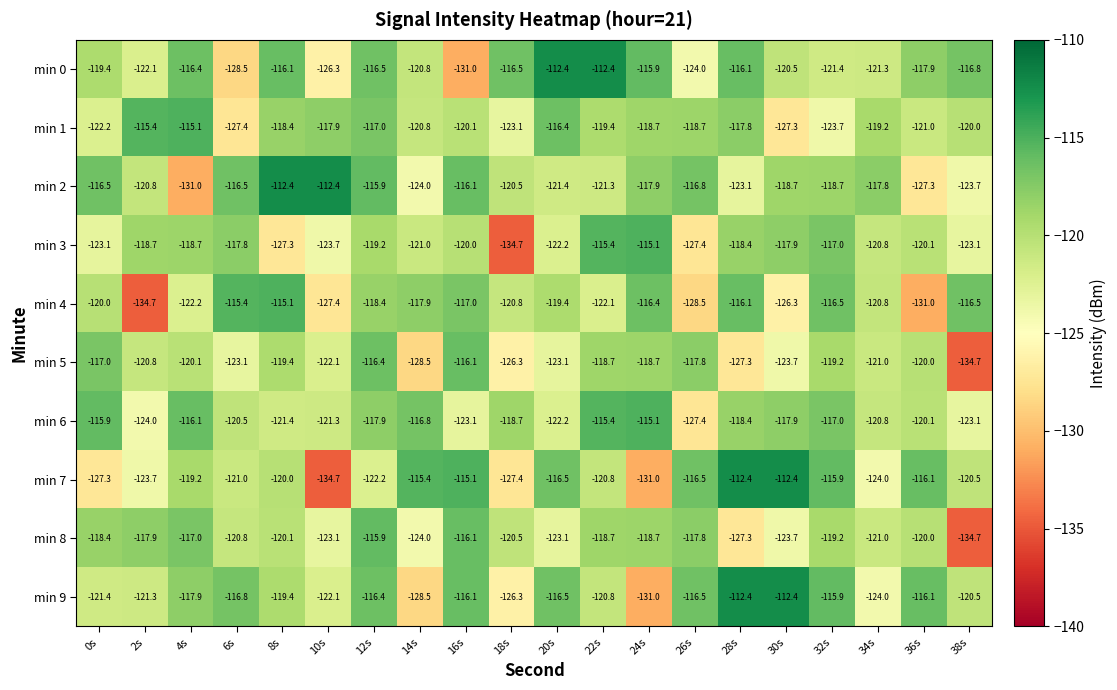

At which label is min 8 closest to -125?

14s